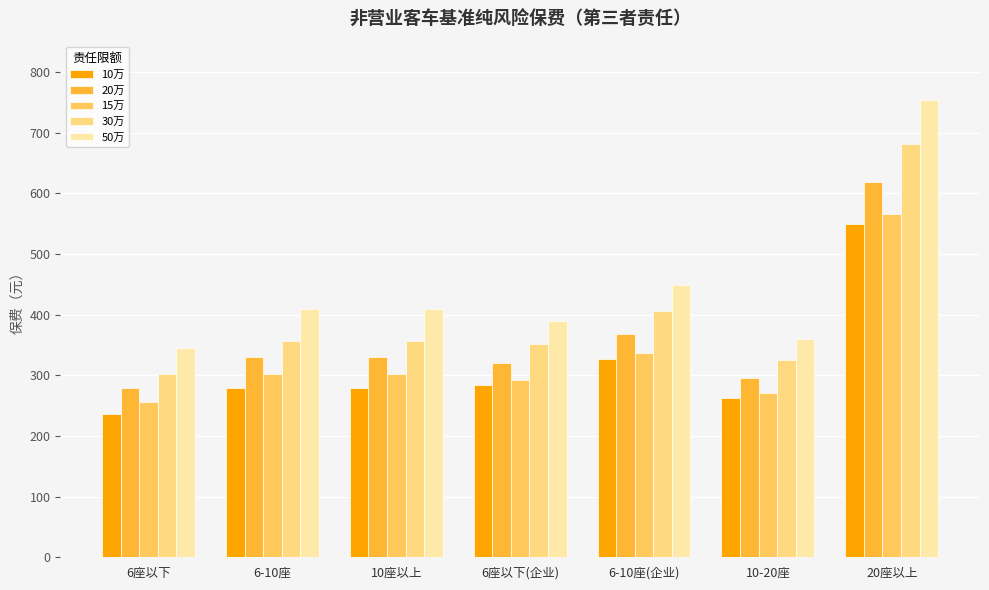

How many bars are there in total?

35